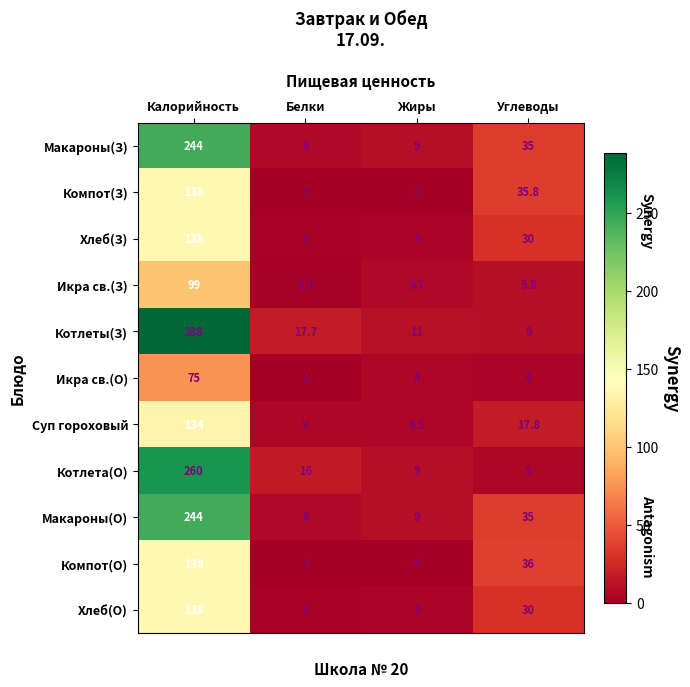

List the labels in order of Котлеты(З) value, smallest first.

Углеводы, Жиры, Белки, Калорийность